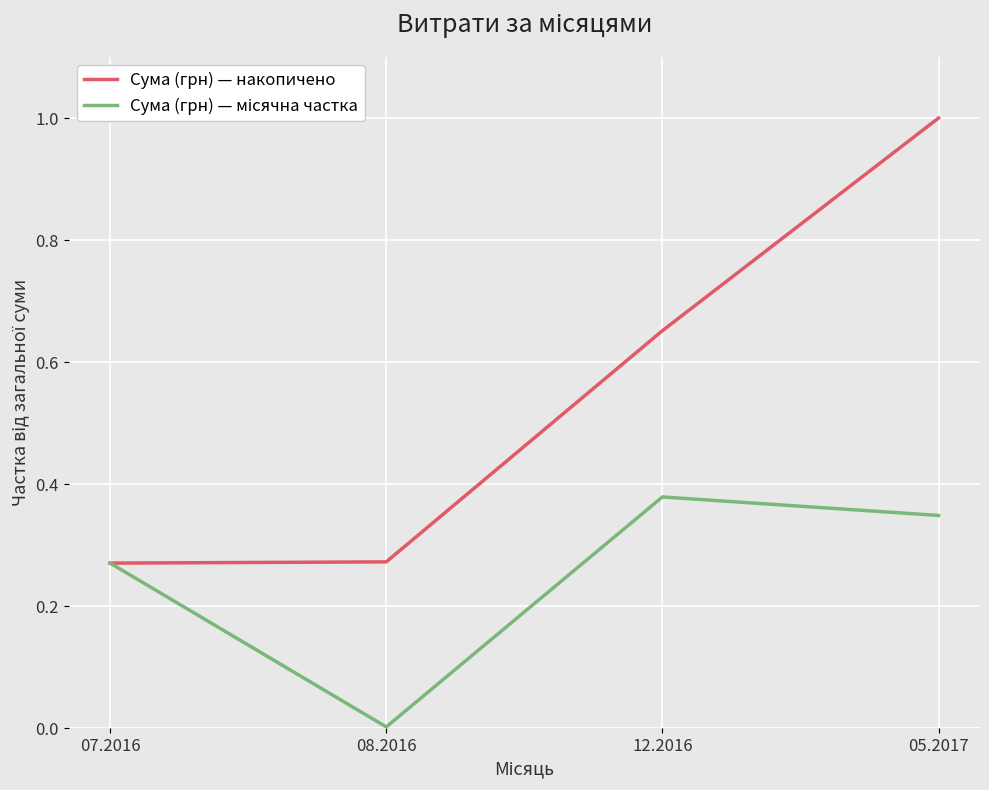

Is it true that Сума (грн) — накопичено equals 0.3 at 12.2016?

False